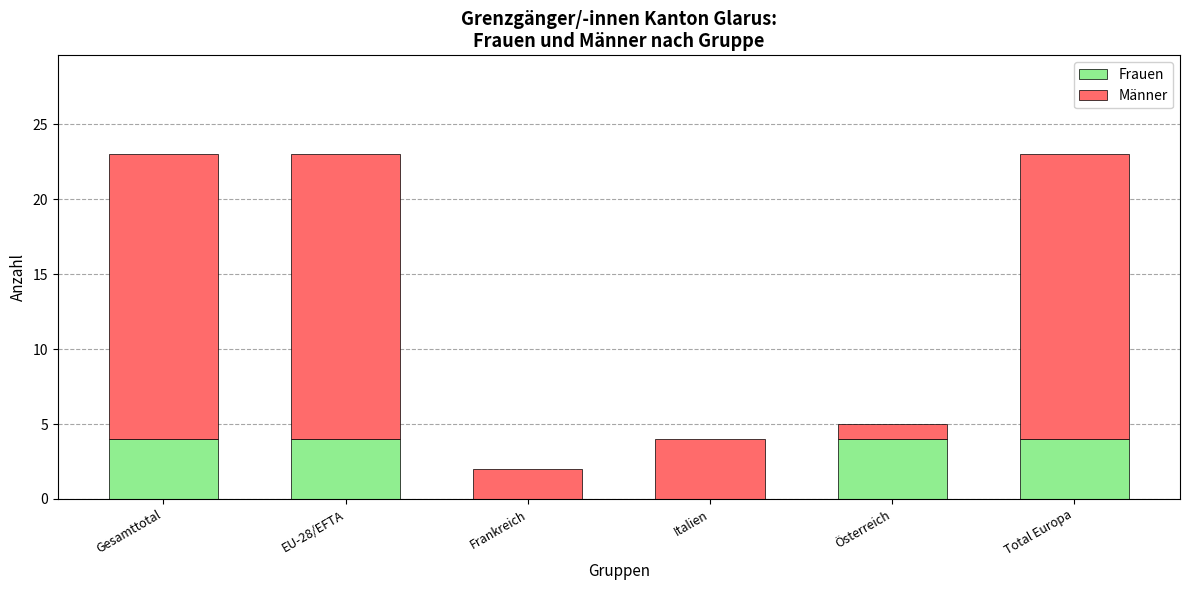

What is the sum of the Frauen values at Italien and Gesamttotal?

4